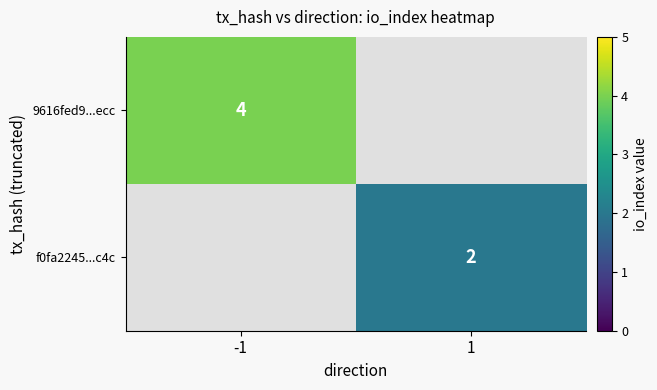

The value of 9616fed9...ecc at -1 is 4. True or false?

True